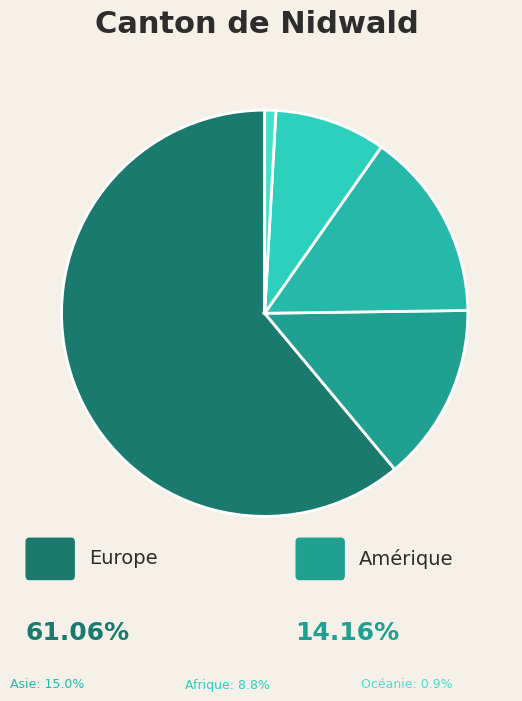

Does any single category account for the majority?

Yes